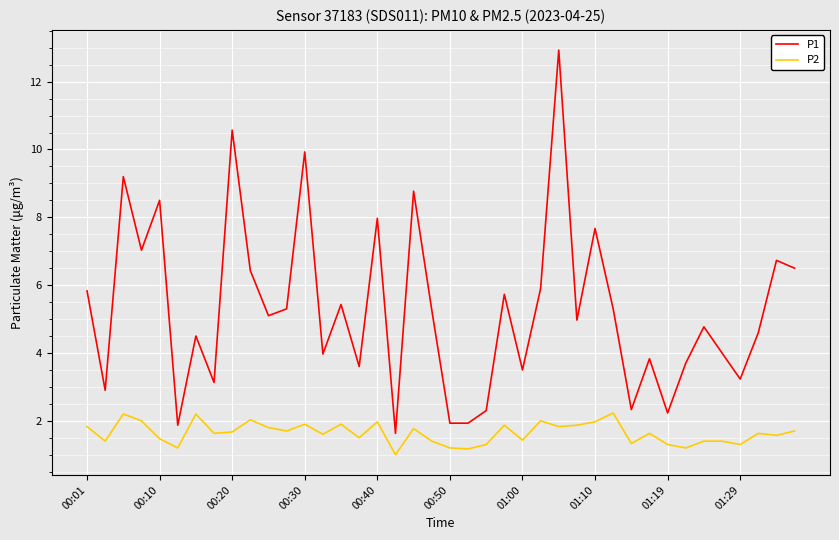

What is the difference between the maximum and minimum values in the P1 series?

11.3